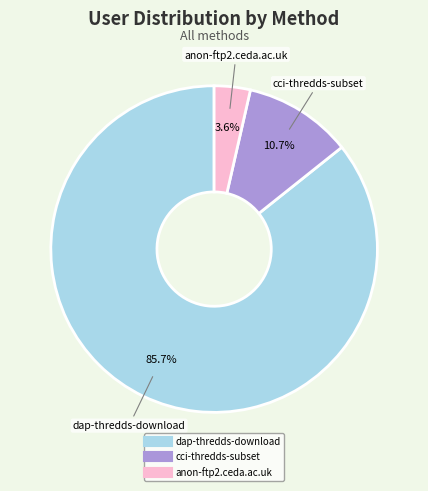

What is the ratio of the value at anon-ftp2.ceda.ac.uk to the value at cci-thredds-subset?

0.3